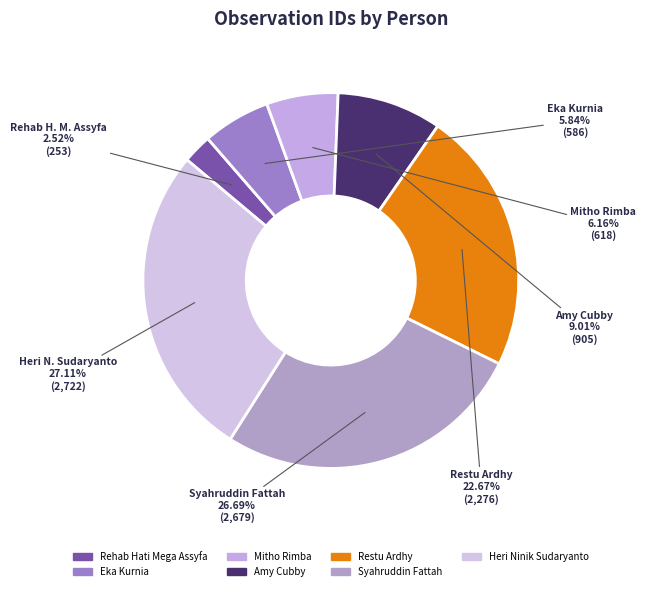

Count the number of slices in the pie.

7